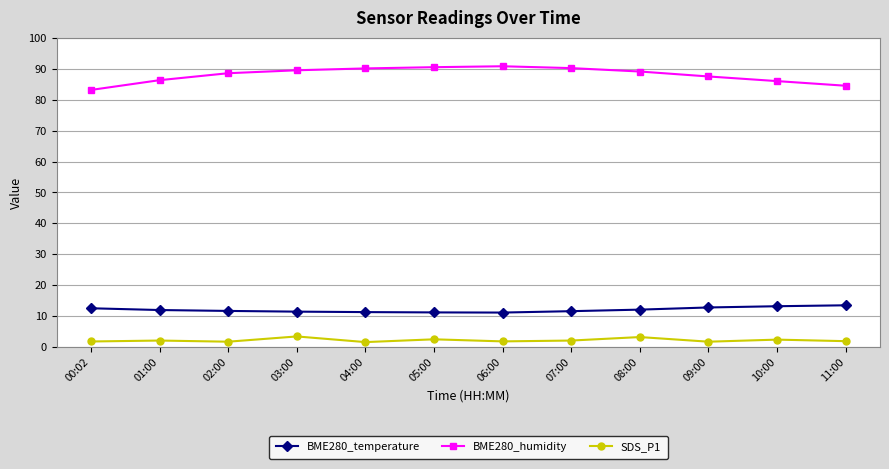

Is this an area chart (filled region under the line)?

No